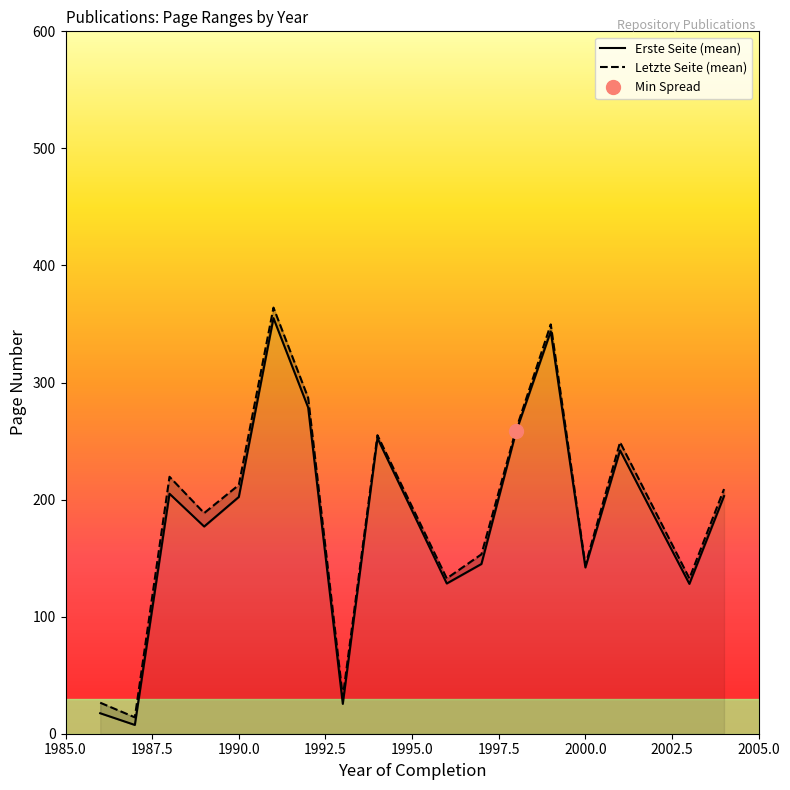

At how many categories does at least one series exceed 190?

9